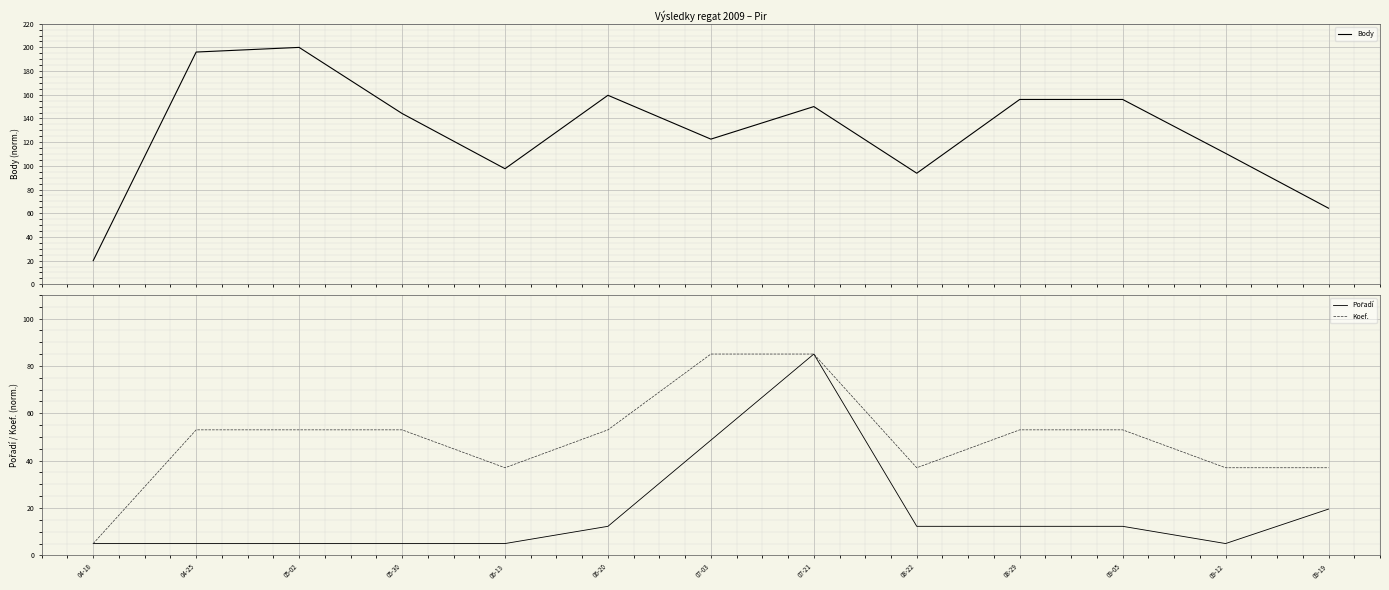

List the series in order of their overall mean, highest first.

Body, Koef., Pořadí